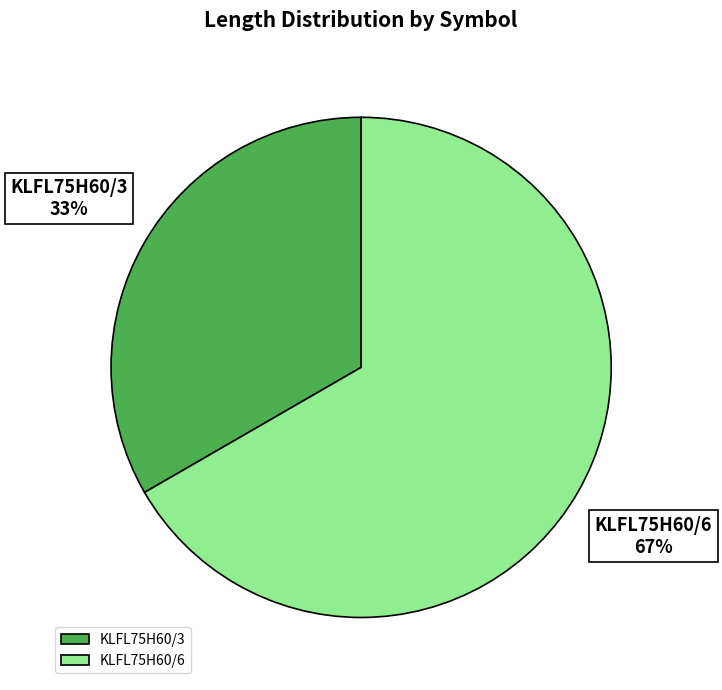

To the nearest percent, what portion does KLFL75H60/3 represent?

33%